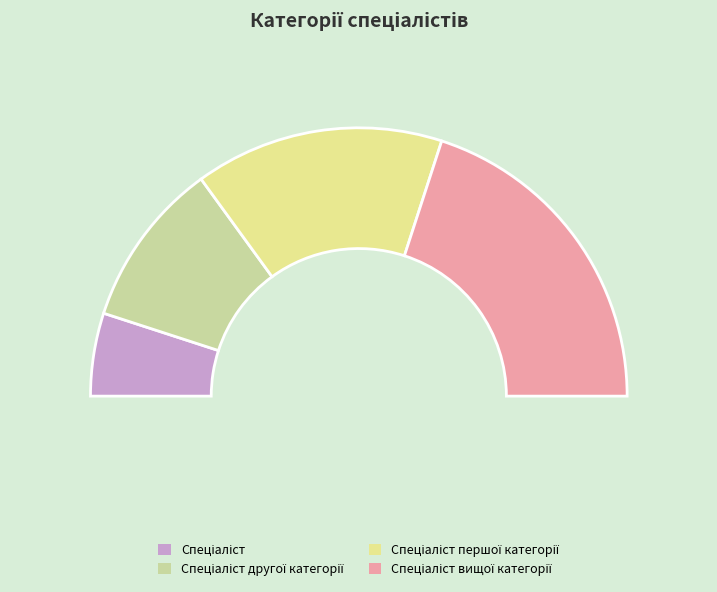

Is there any slice that represents more than half of the pie?

No